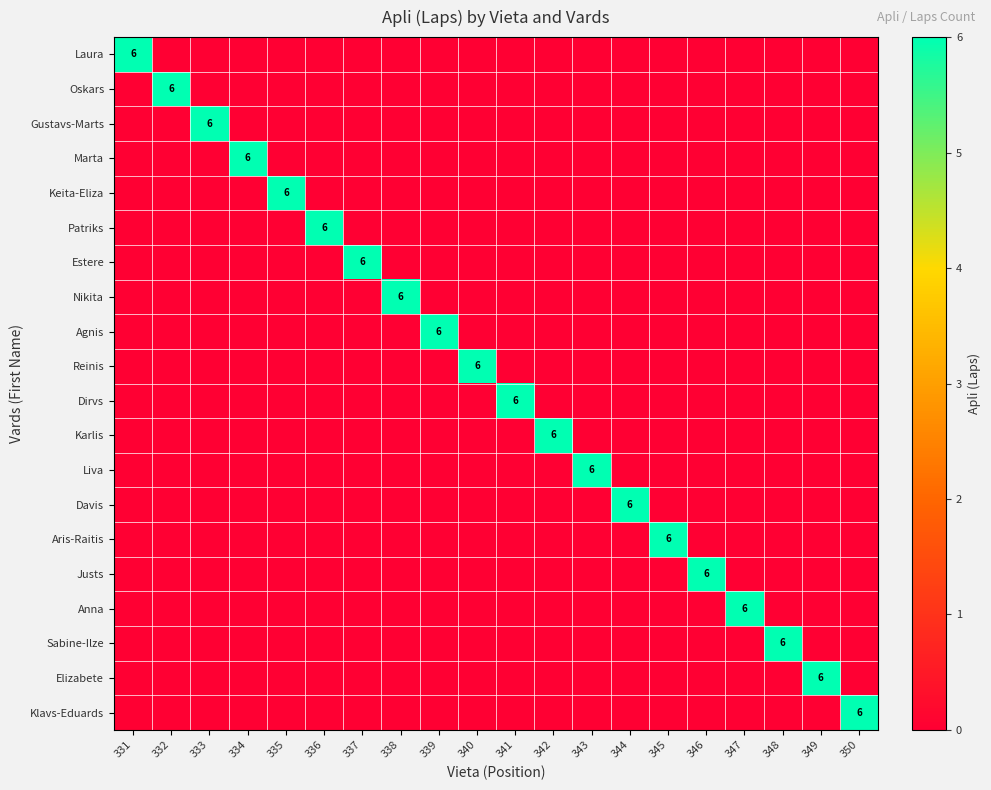

At how many categories does at least one series exceed 4?

20